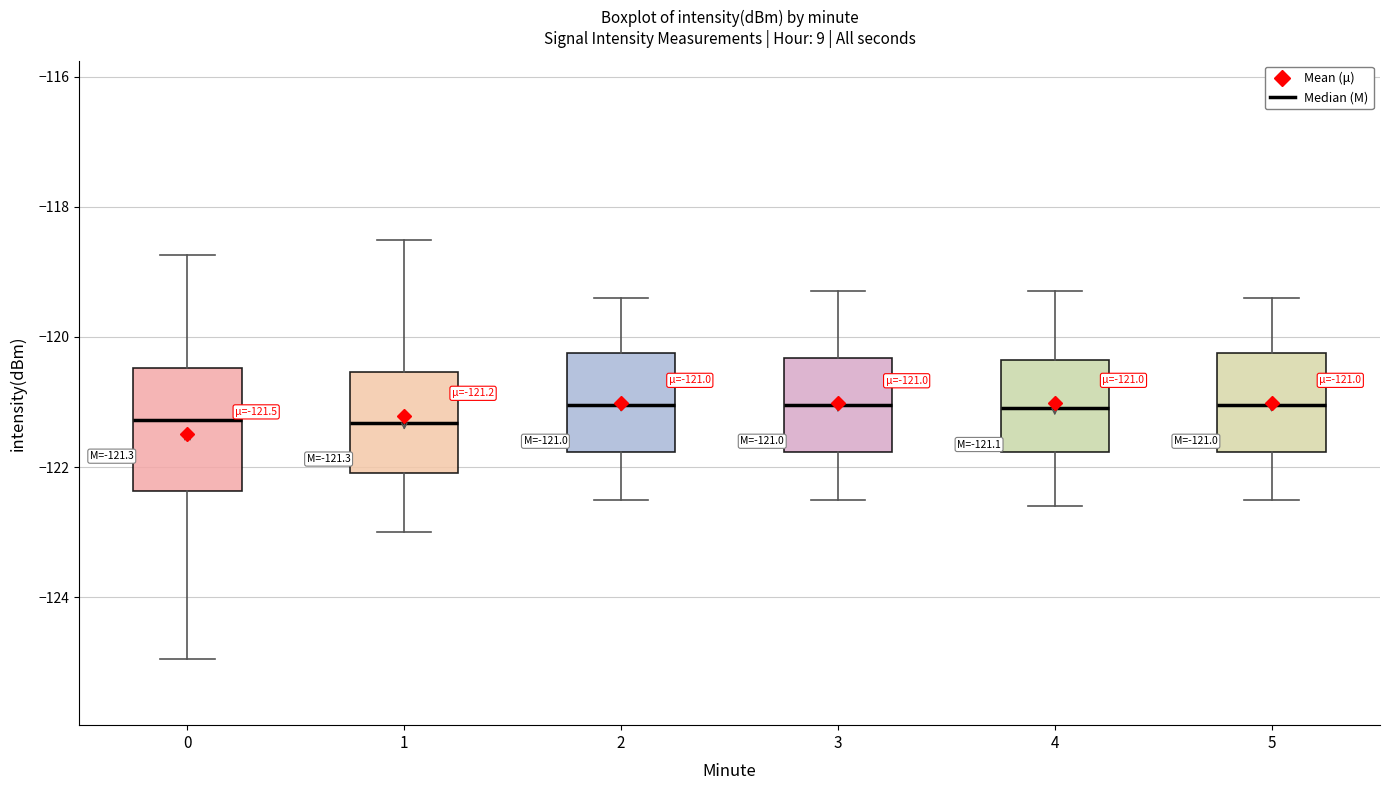

Comparing the boxes themselves (not the whiskers), which one is the tallest?

0